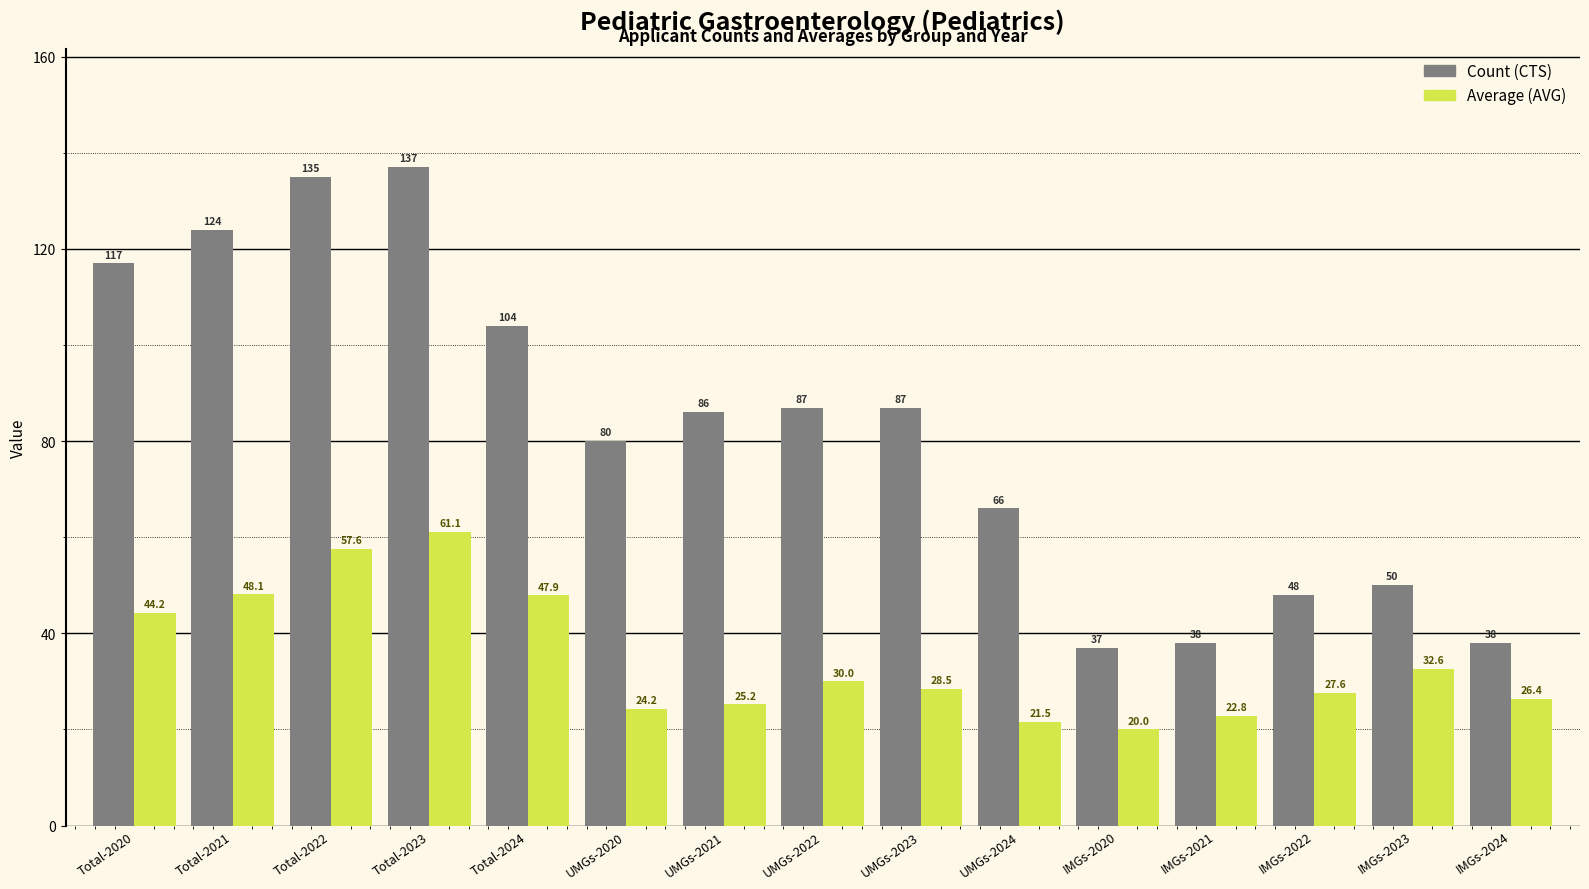

How many values in the Count (CTS) series are below 86?

7